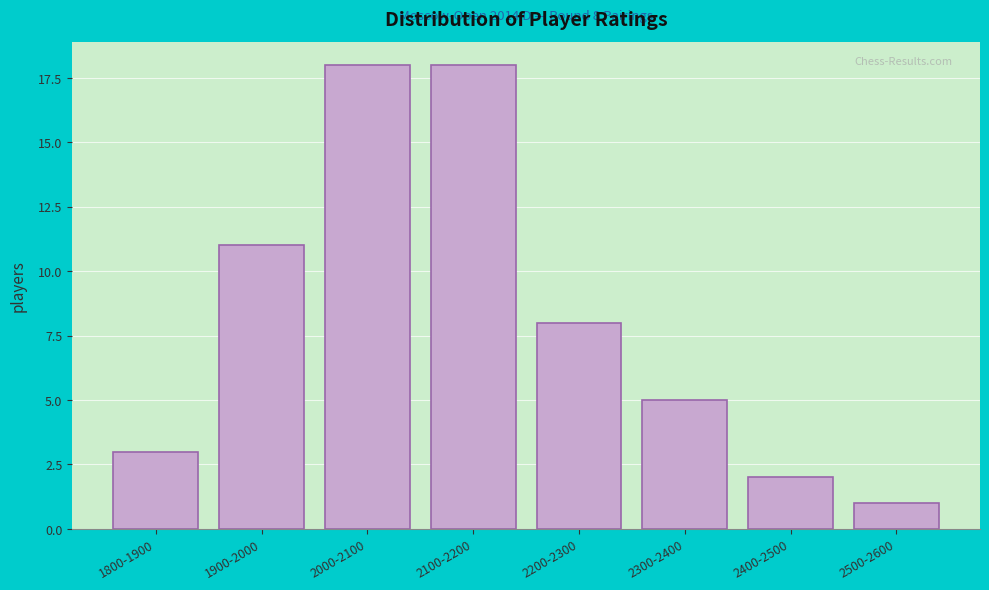

Reading right to left, transcribe all the data shown in this chart.

2500-2600=1	2400-2500=2	2300-2400=5	2200-2300=8	2100-2200=18	2000-2100=18	1900-2000=11	1800-1900=3